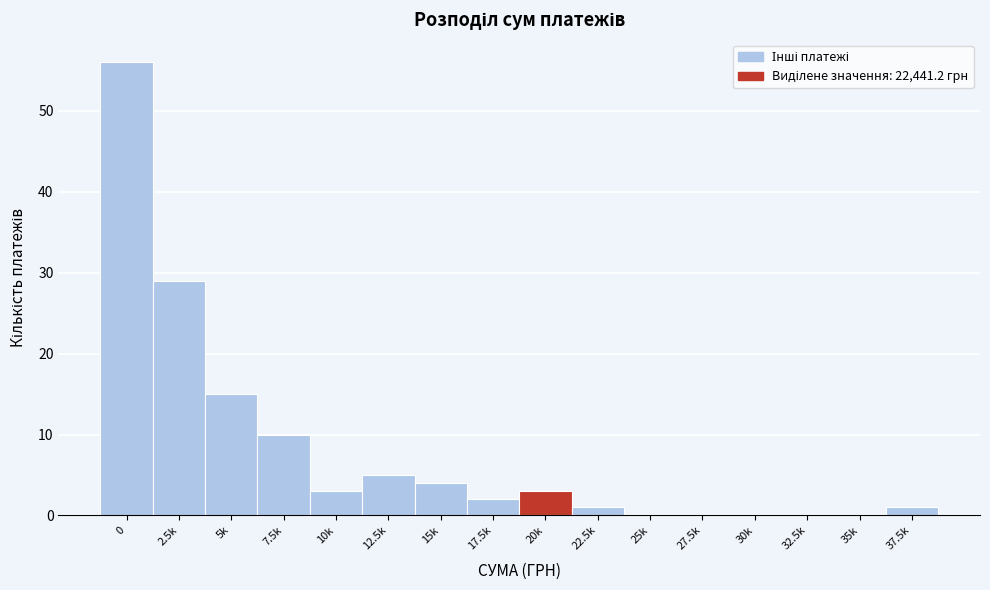

Reading left to right, list all the values displayed in this chart.

0=56	2.5k=29	5k=15	7.5k=10	10k=3	12.5k=5	15k=4	17.5k=2	20k=3	22.5k=1	25k=0	27.5k=0	30k=0	32.5k=0	35k=0	37.5k=1